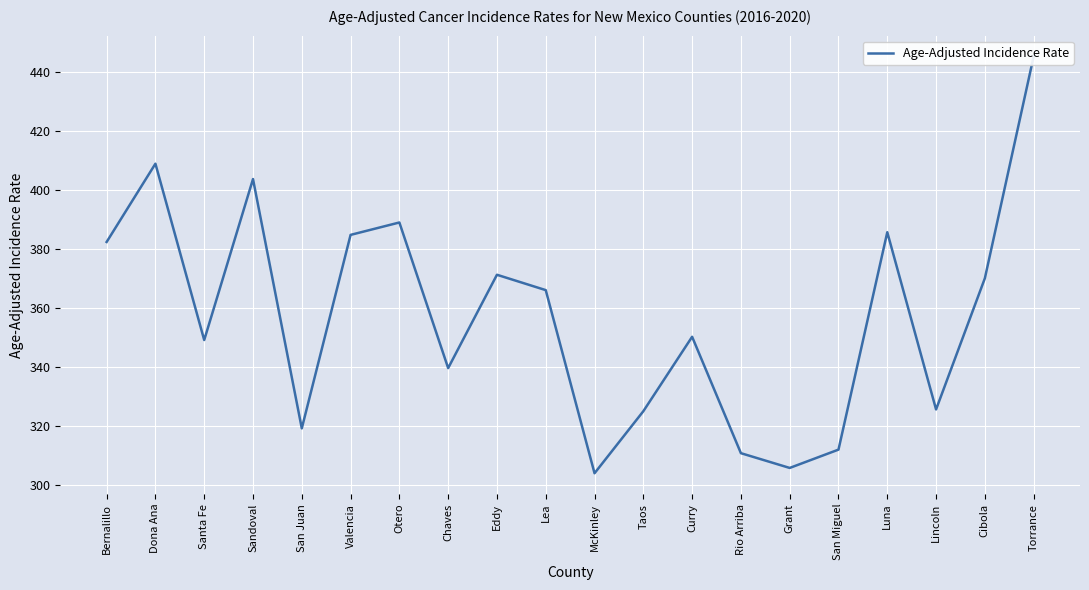

List the labels in order of value, largest first.

Torrance, Dona Ana, Sandoval, Otero, Luna, Valencia, Bernalillo, Eddy, Cibola, Lea, Curry, Santa Fe, Chaves, Lincoln, Taos, San Juan, San Miguel, Rio Arriba, Grant, McKinley